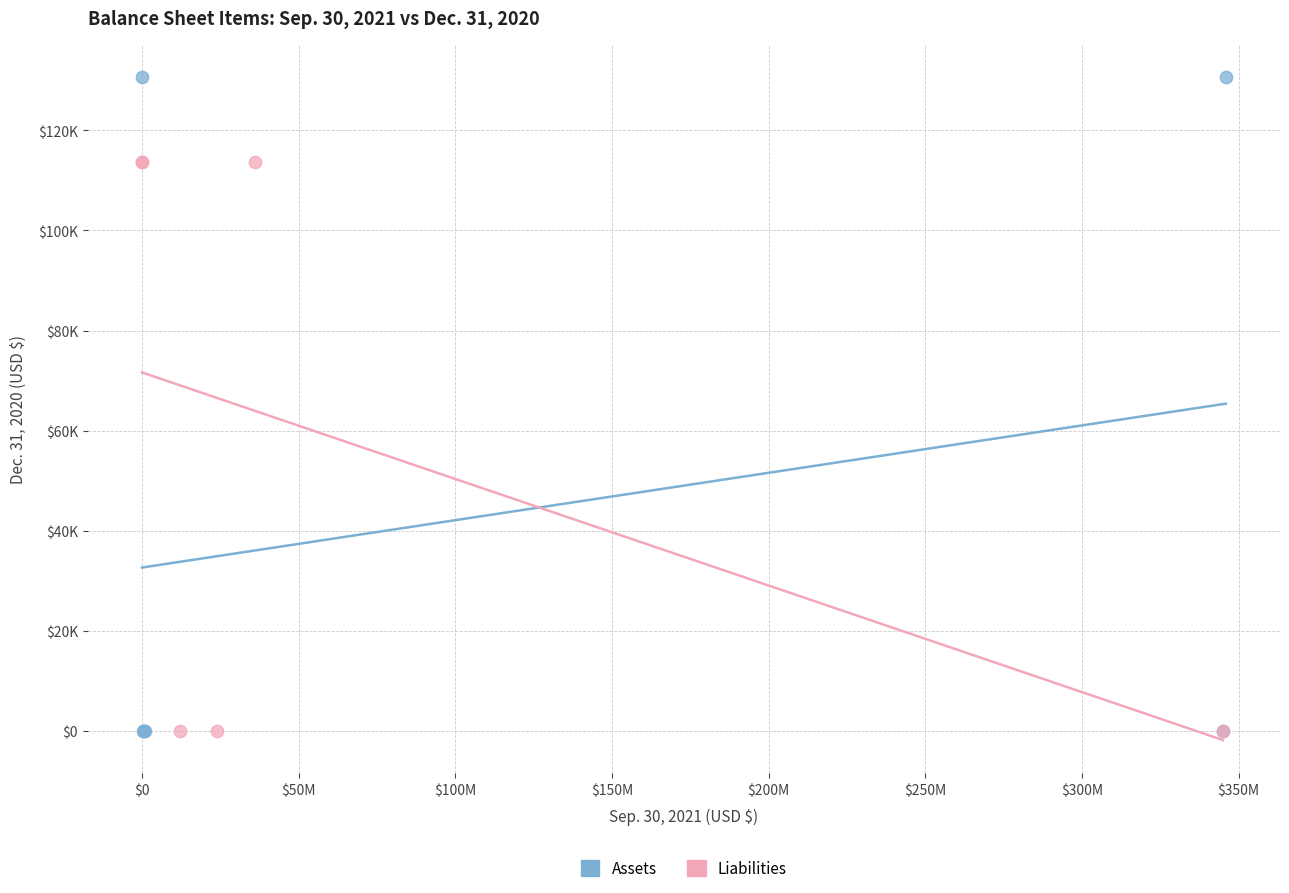

Which series reaches the maximum Y coordinate?

Assets